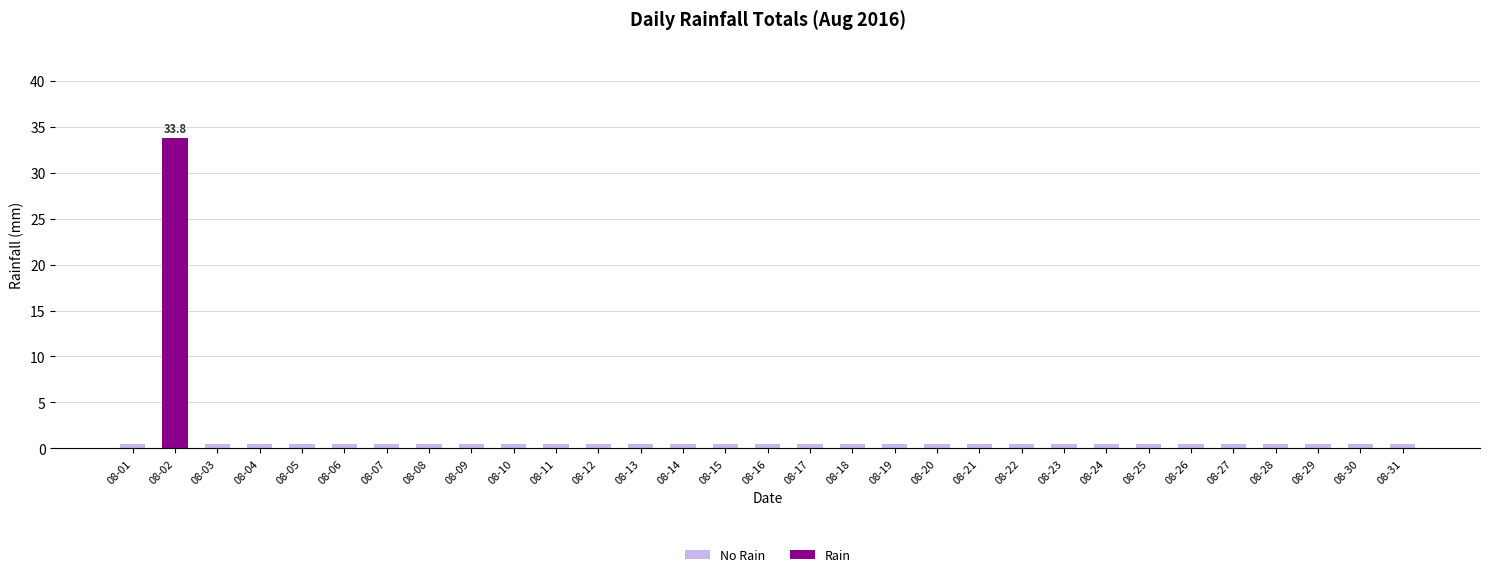

At which category is the sum across all series the highest?

08-02